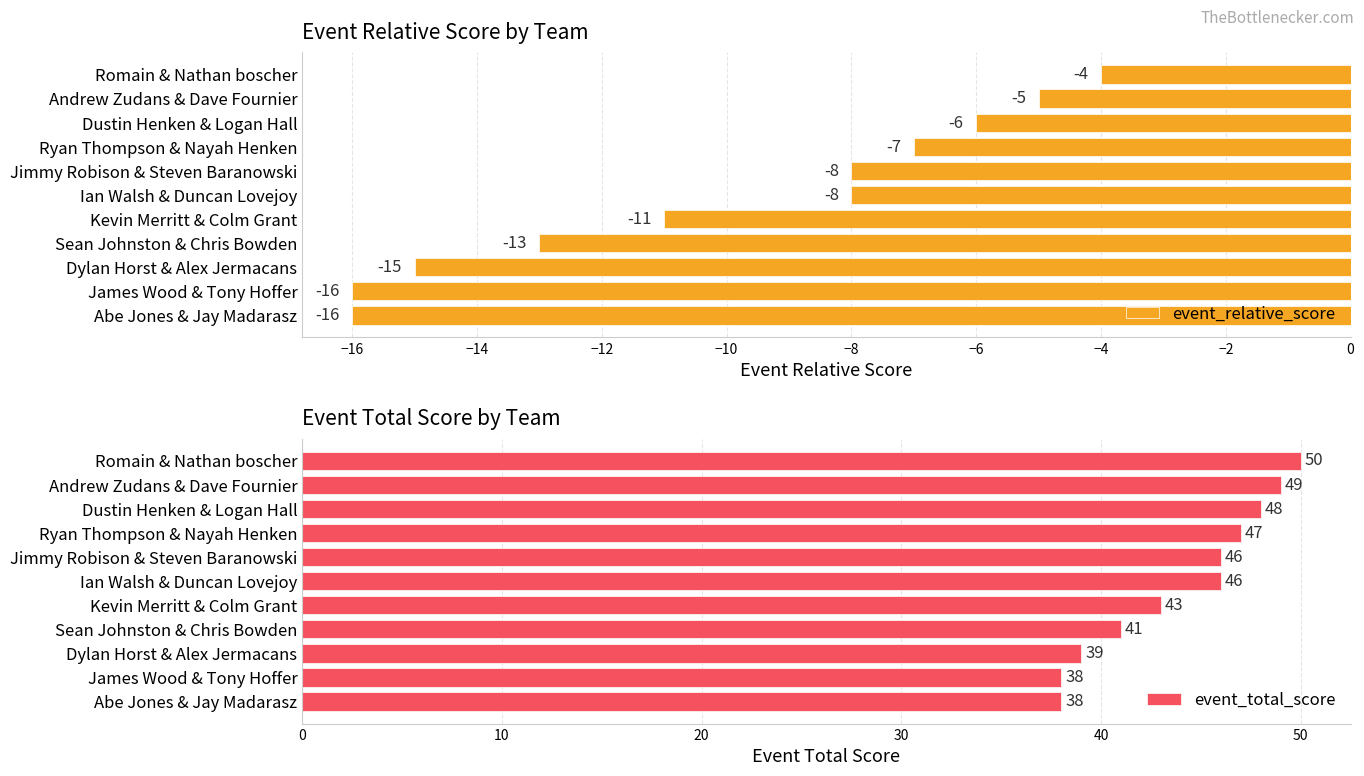

Count the number of categories in the chart.

11